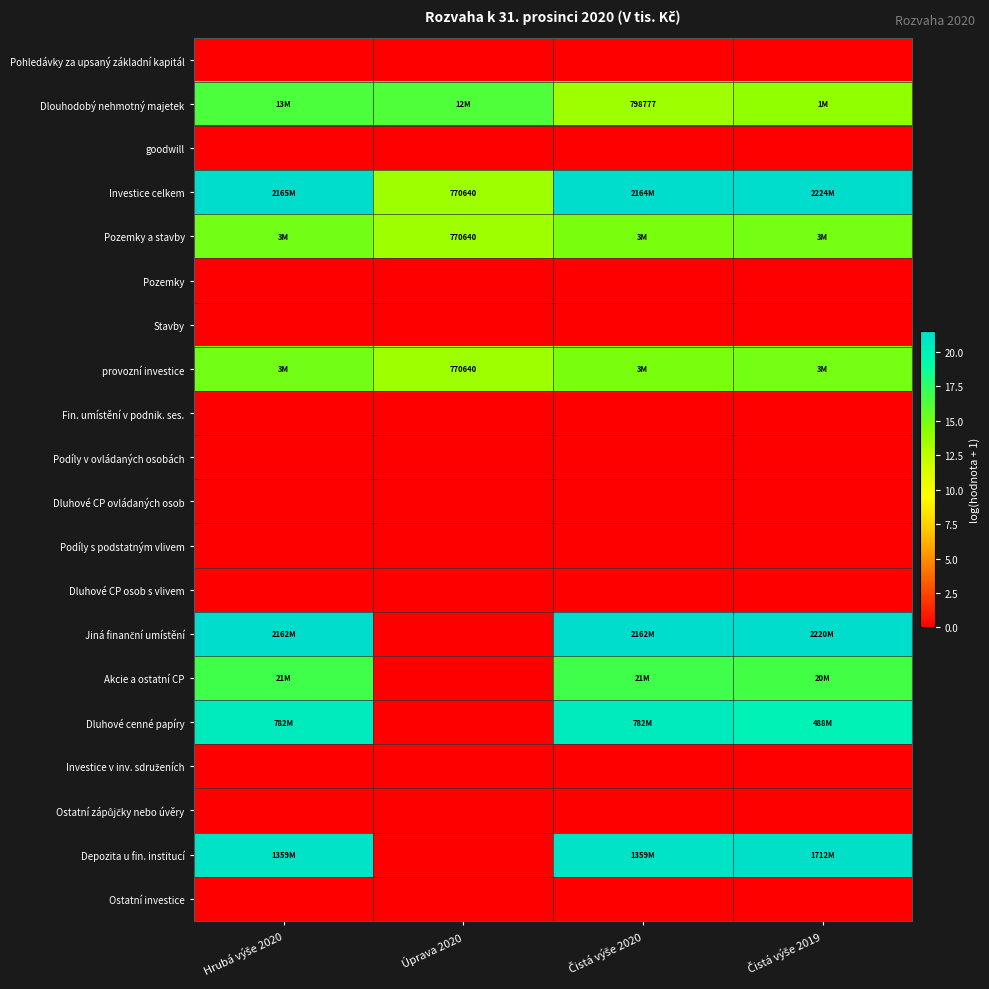

What is the minimum value for Dlouhodobý nehmotný majetek?

13.6